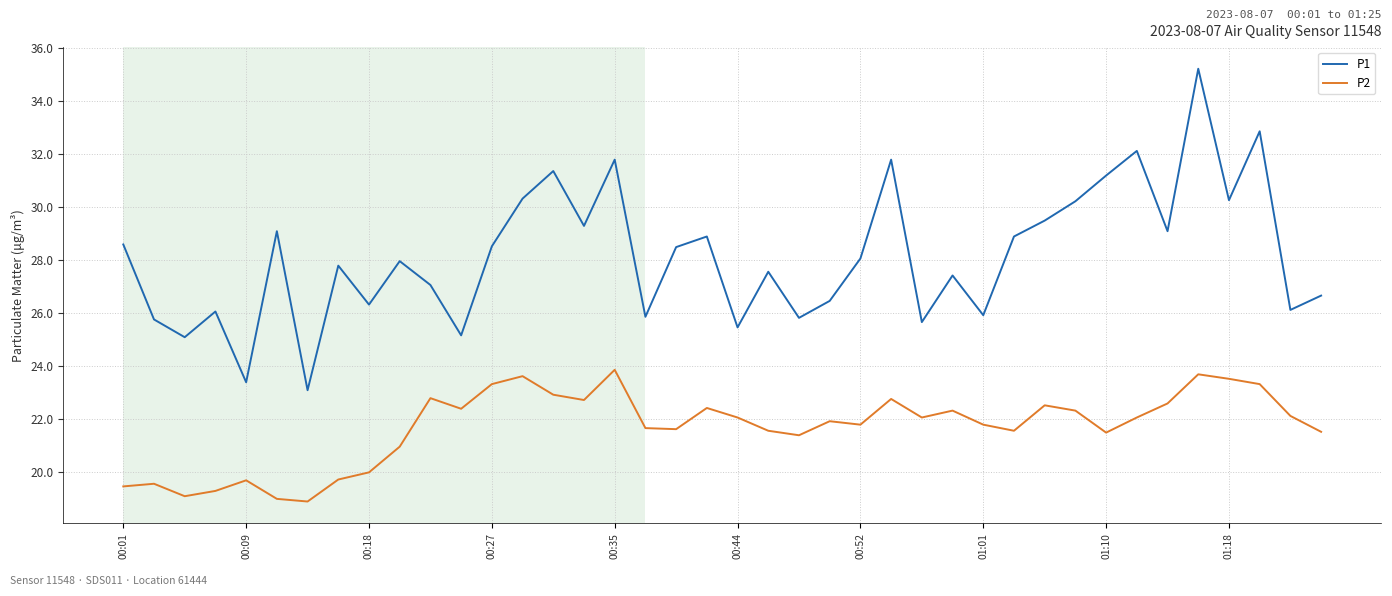

Rank the series by their maximum value, from highest to lowest.

P1, P2